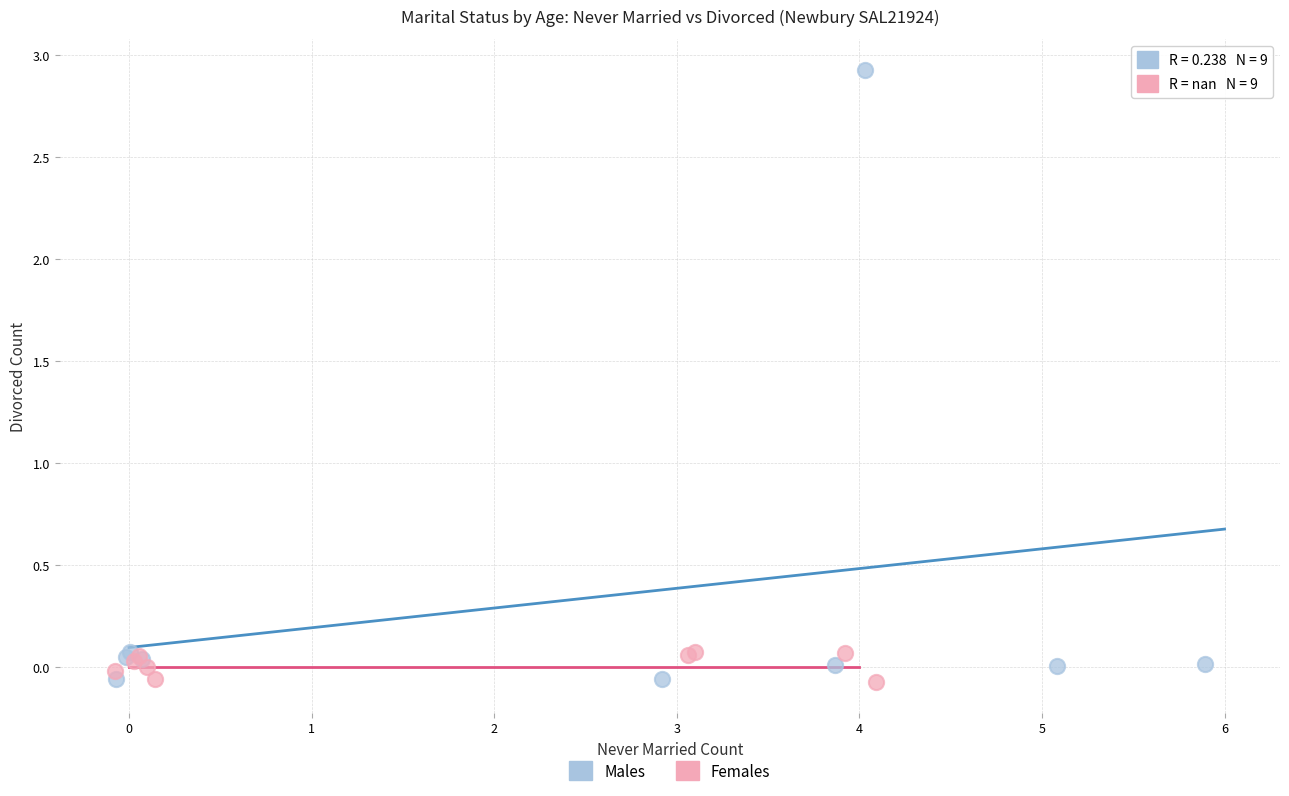

Which series has the widest spread of Y values?

Males